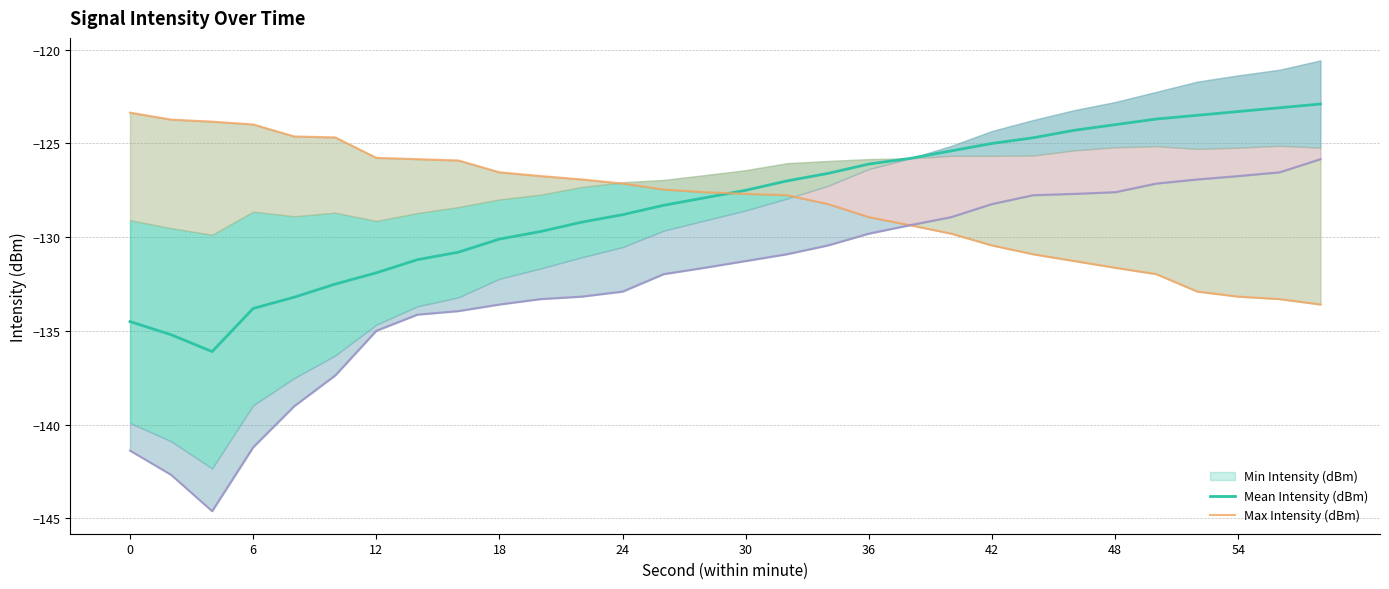

Count the number of categories in the chart.

30